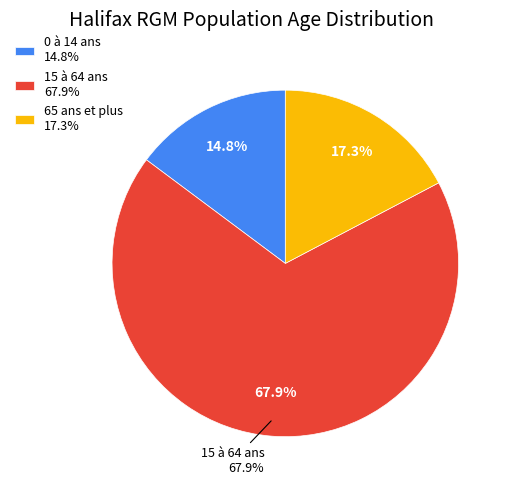

How much of the chart is everything except 65 ans et plus?

82.7%